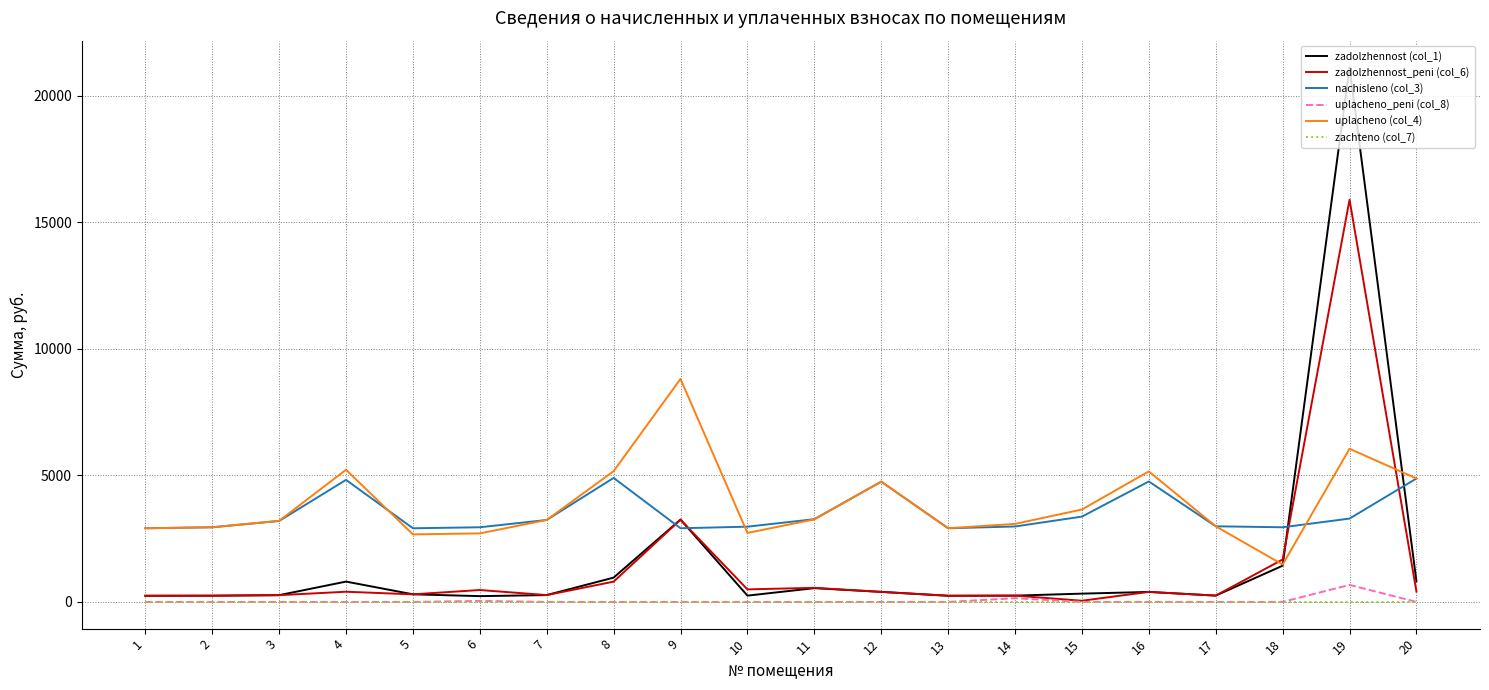

Which series has the largest range (max minus min)?

zadolzhennost (col_1)